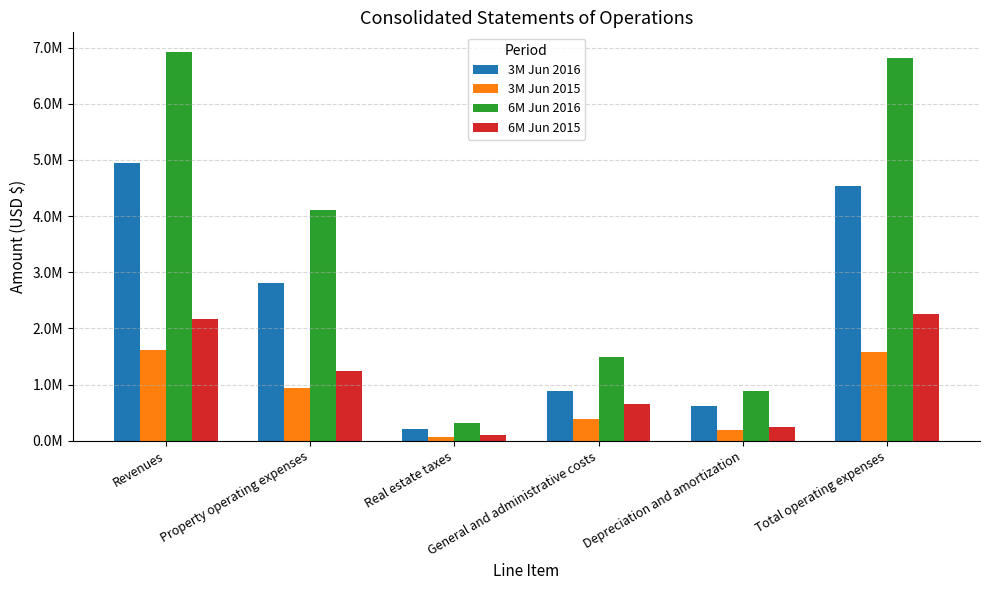

What are all the series names shown in the legend?

3M Jun 2016, 3M Jun 2015, 6M Jun 2016, 6M Jun 2015